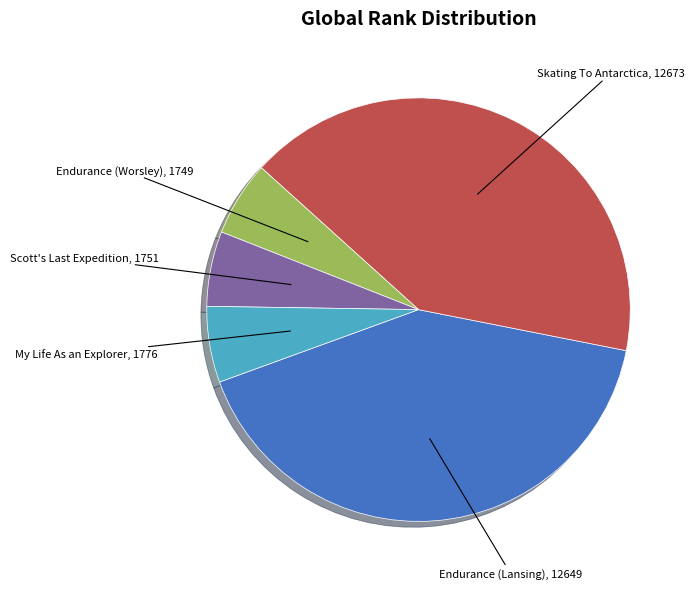

Is there a majority slice in this chart?

No